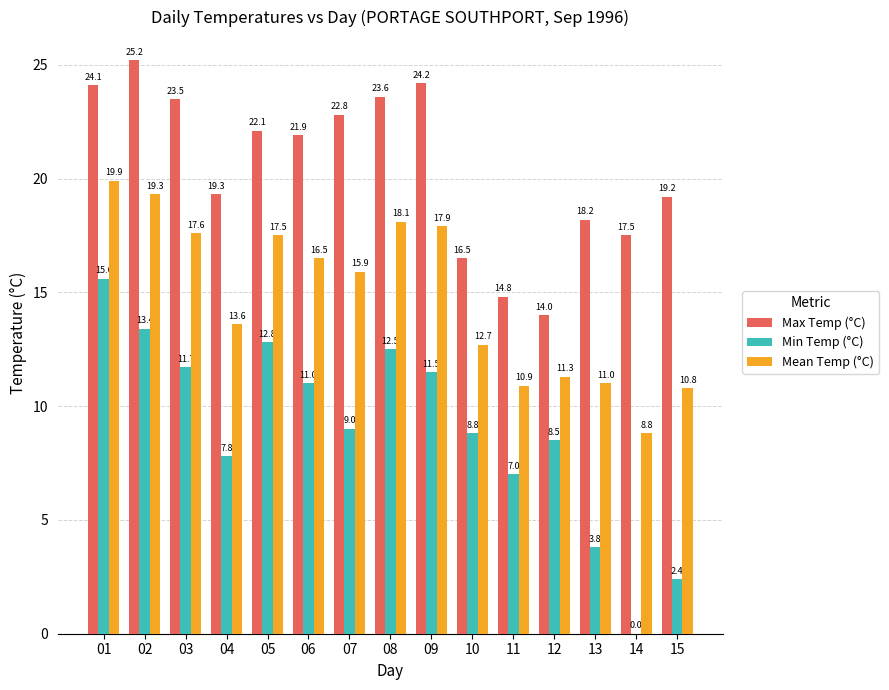

What is the greatest value displayed?

25.2